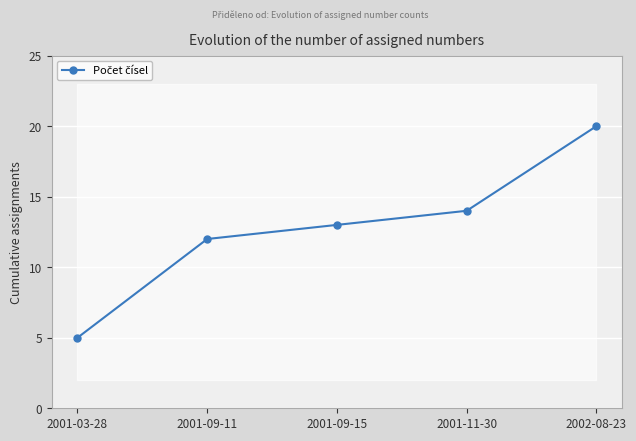

Where is the data nearest to the value 12?

2001-09-11